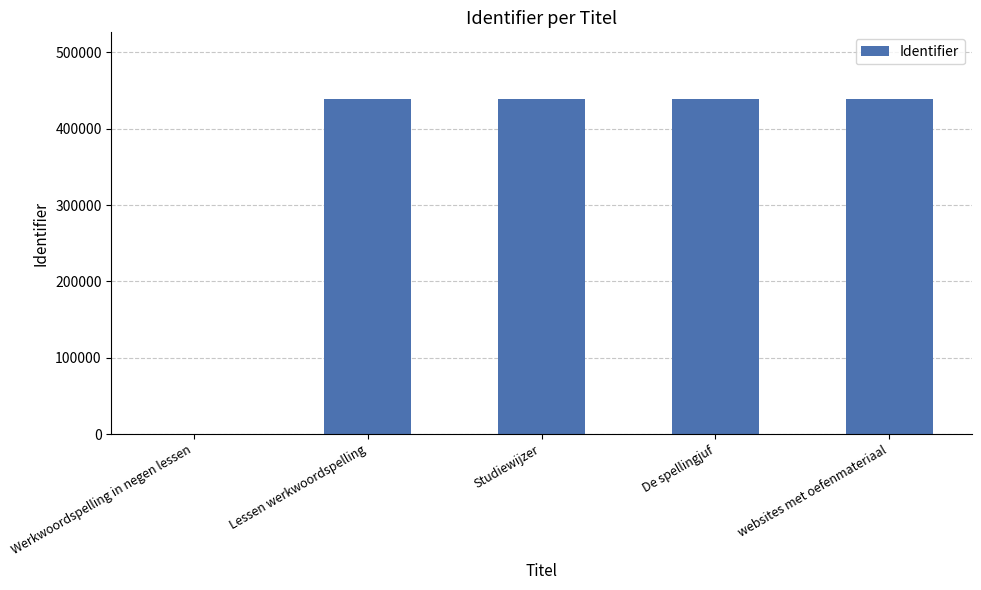

What is the greatest value displayed?

438489